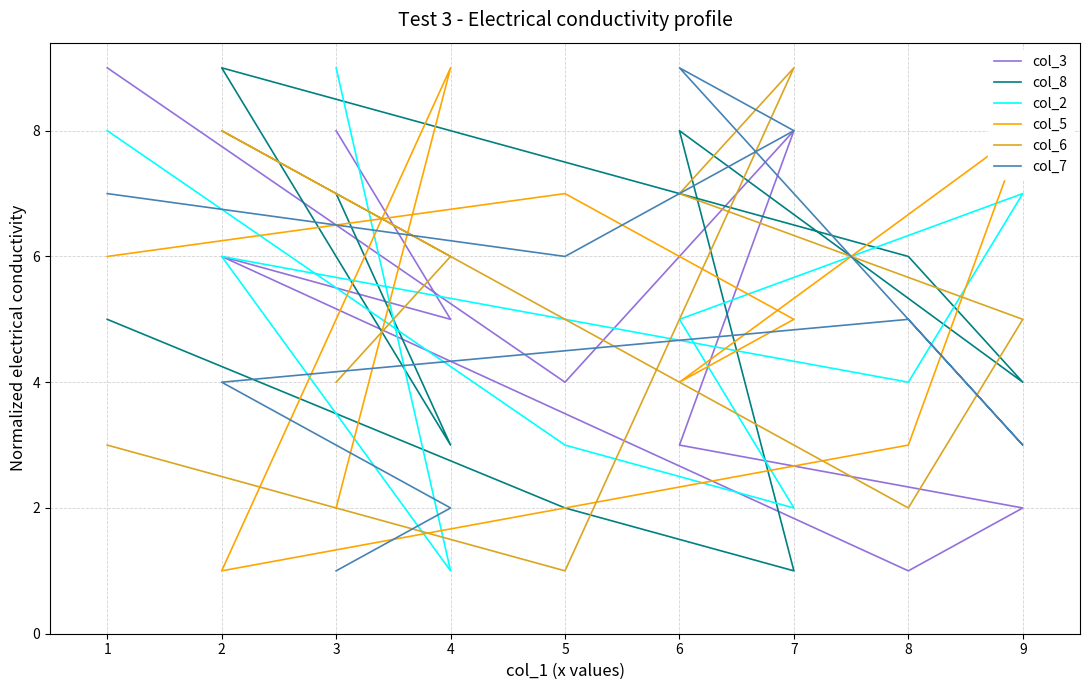

How many values in the col_2 series exceed 5?

4